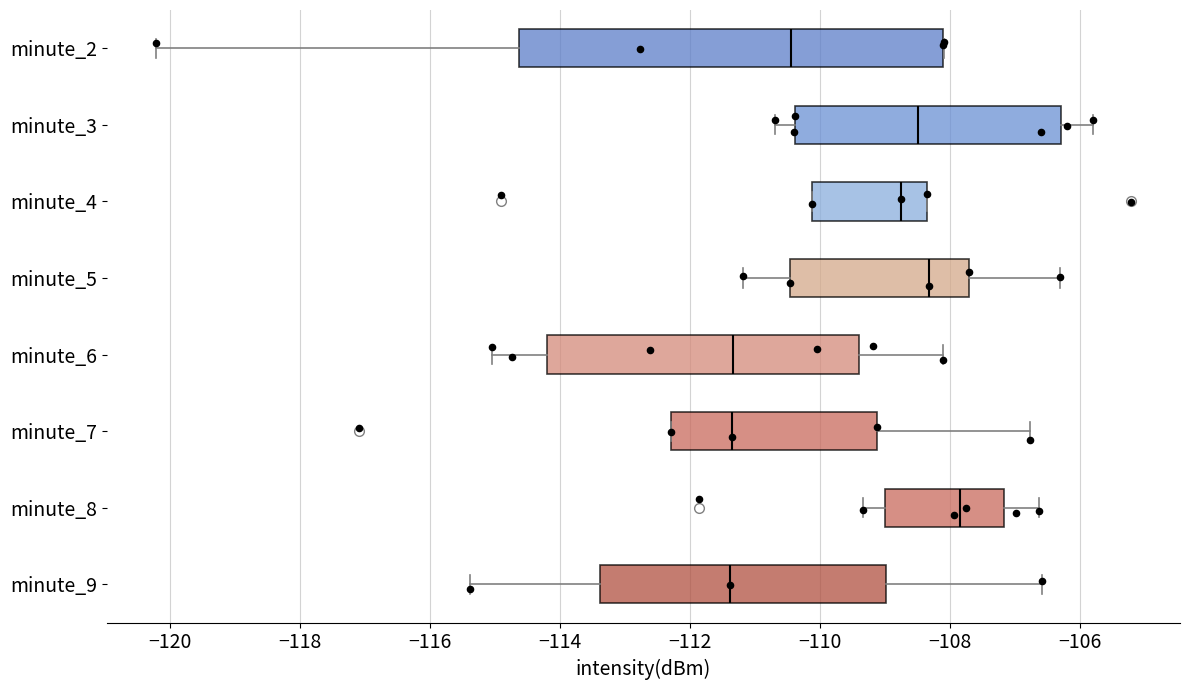

Comparing the boxes themselves (not the whiskers), which one is the widest?

minute_2